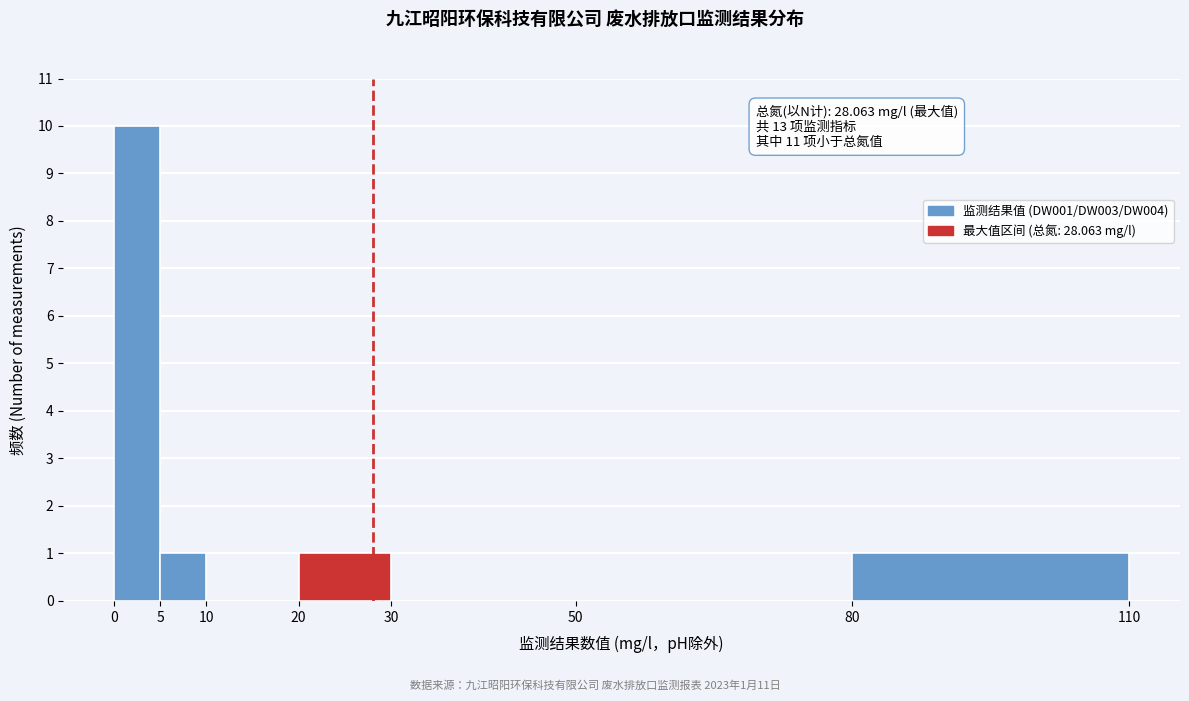

Over which range of the x-axis is the bar tallest?

0 to 5